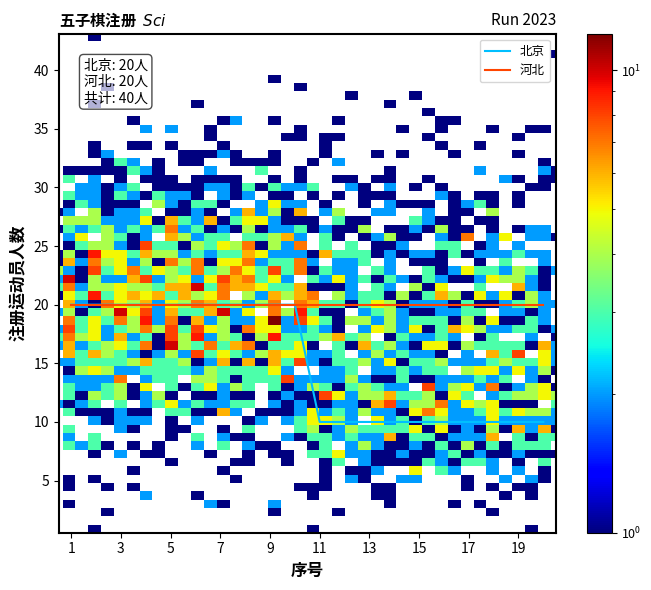

List the series in order of their overall mean, highest first.

河北, 北京